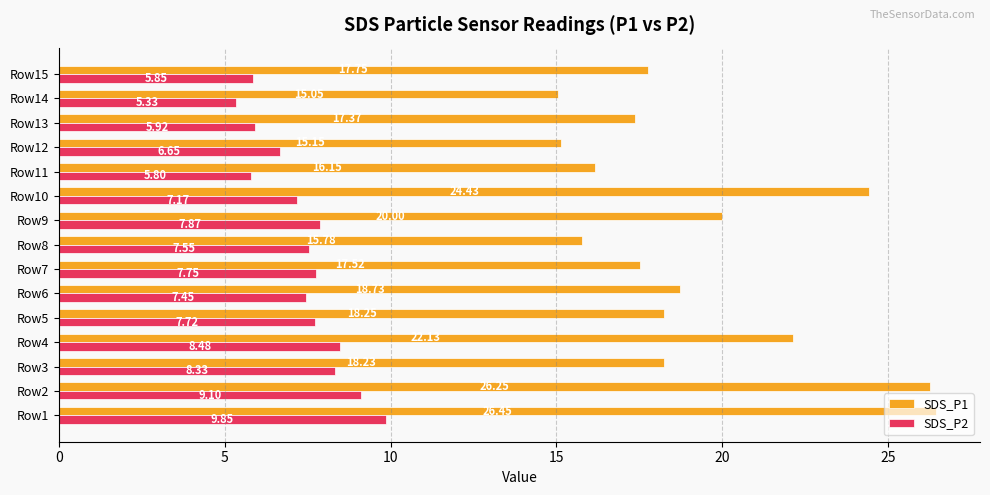

Rank the series by their average value, from lowest to highest.

SDS_P2, SDS_P1